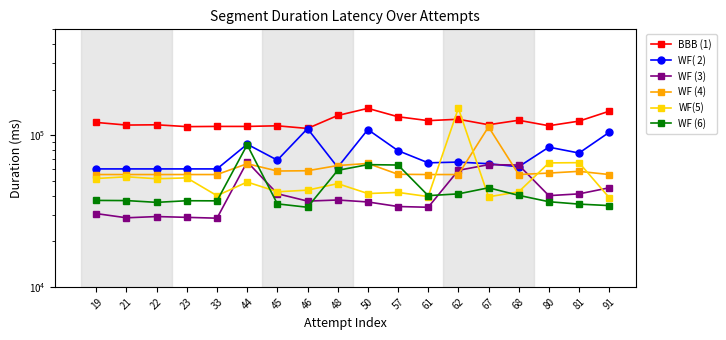

How many series are shown in this chart?

6